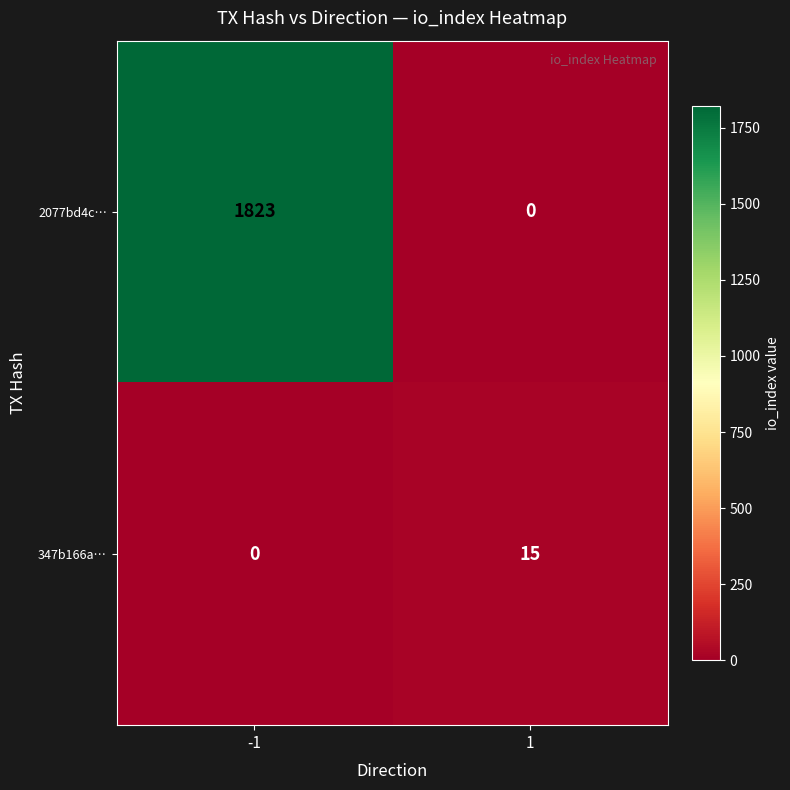

Is it true that 2077bd4c… equals 0 at 1?

True